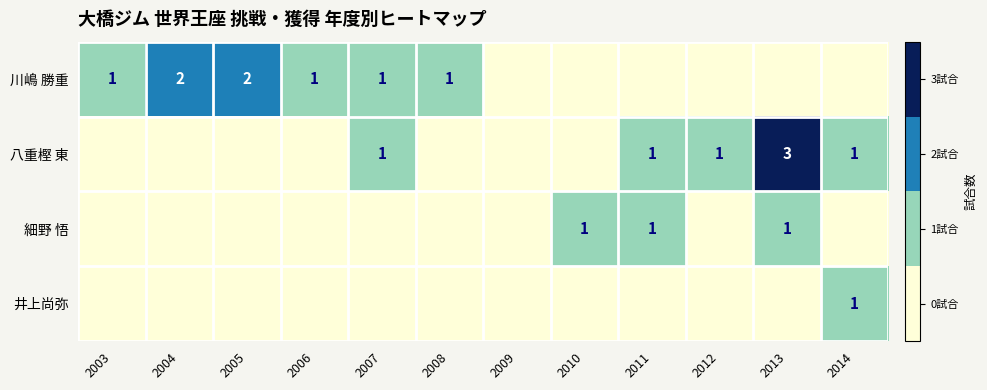

Is it true that 細野 悟 equals 1 at 2011?

True